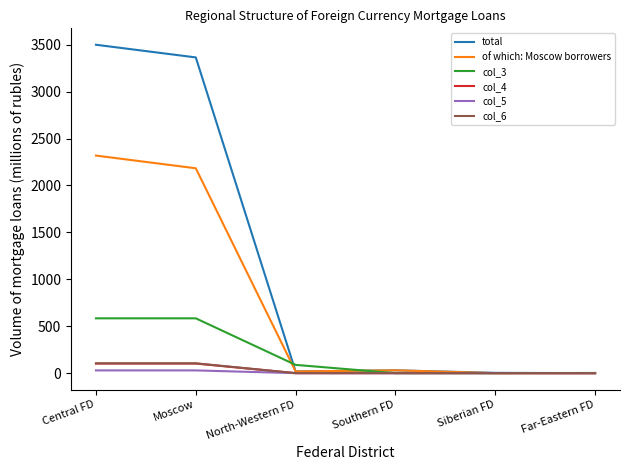

Which series has the largest range (max minus min)?

total